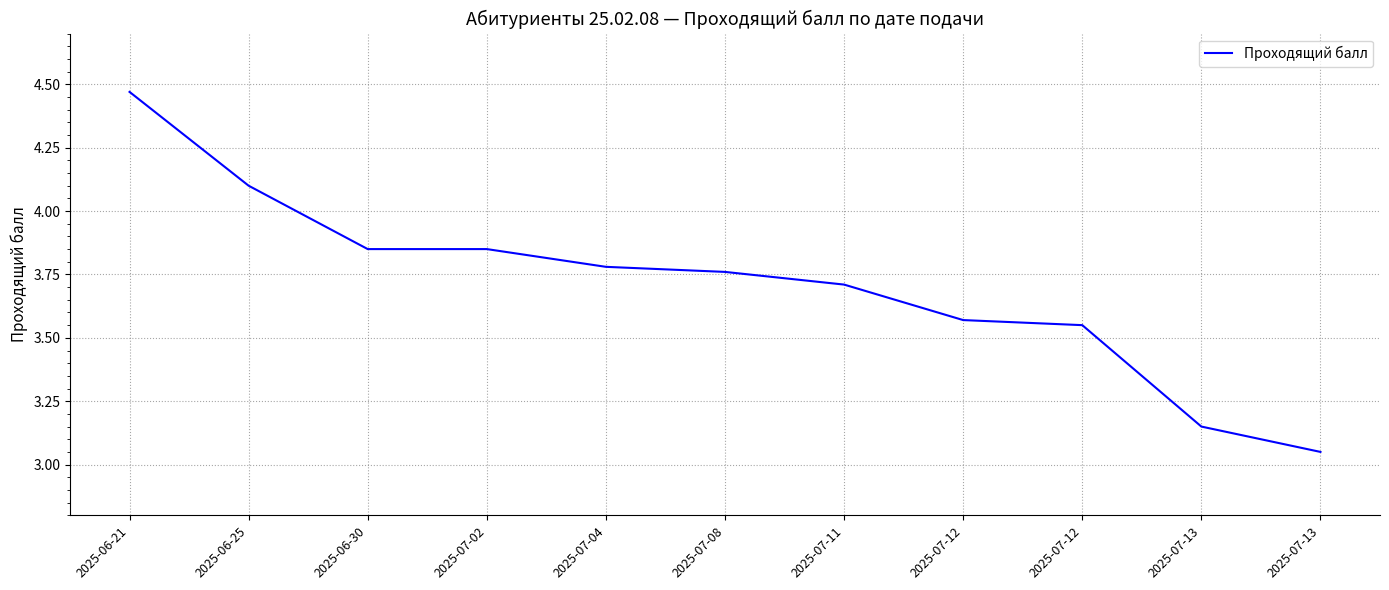

Does the chart display data point markers on the line(s)?

No